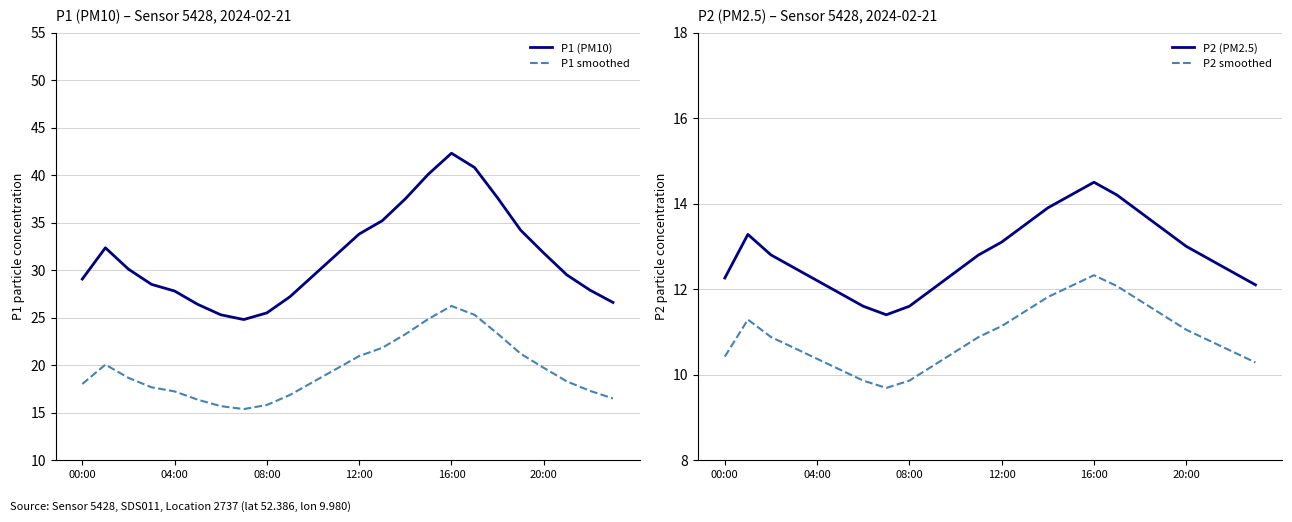

True or false: P1 smoothed and P1 (PM10) cross at least once.

False